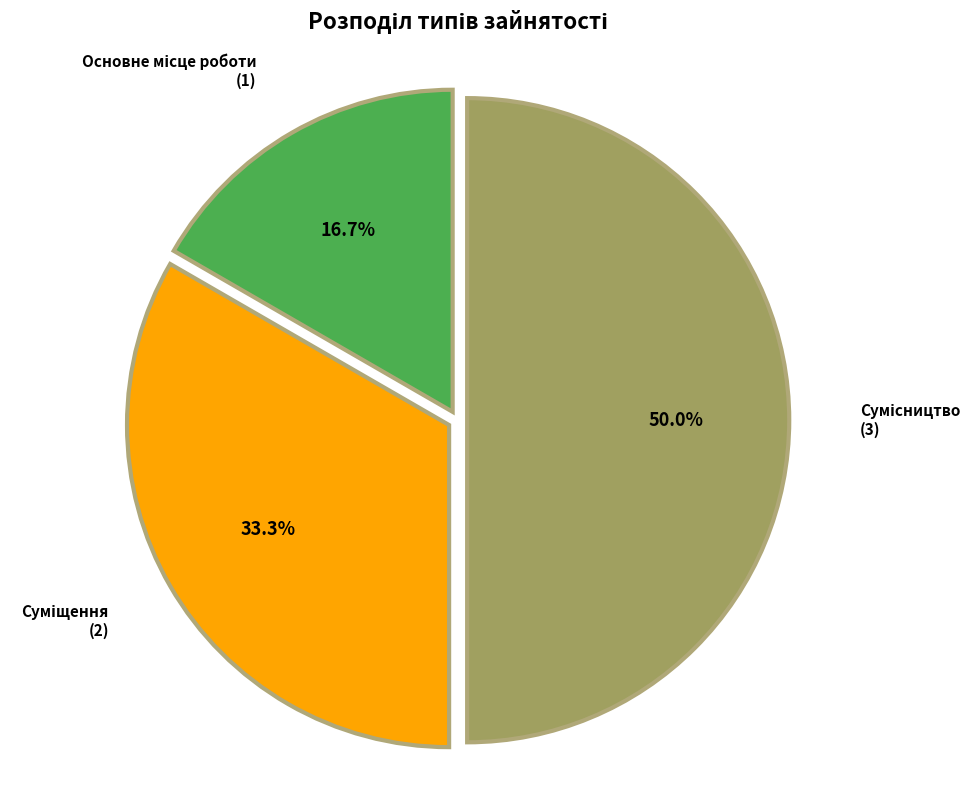

How many segments does this pie chart have?

3